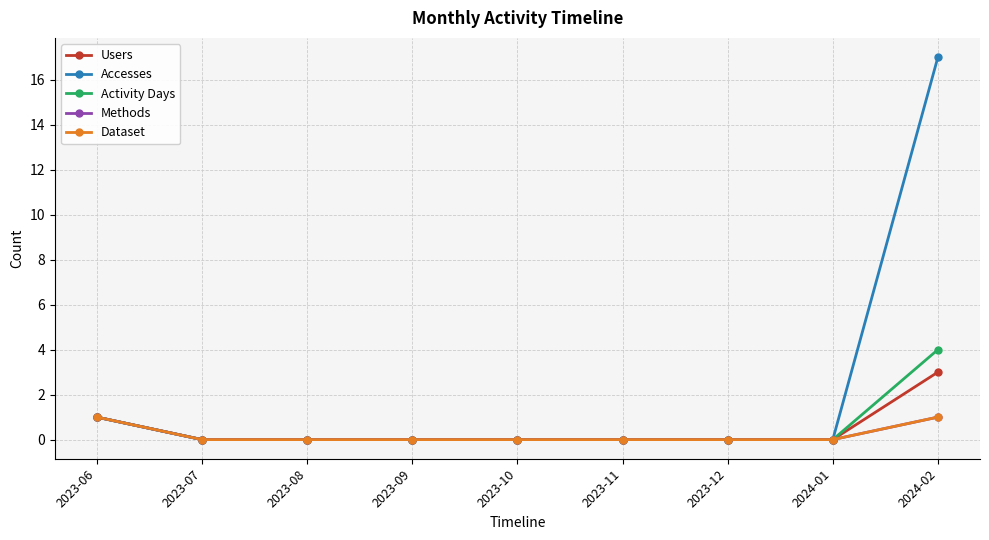

Between 2023-12 and 2023-06, which is larger?

2023-06